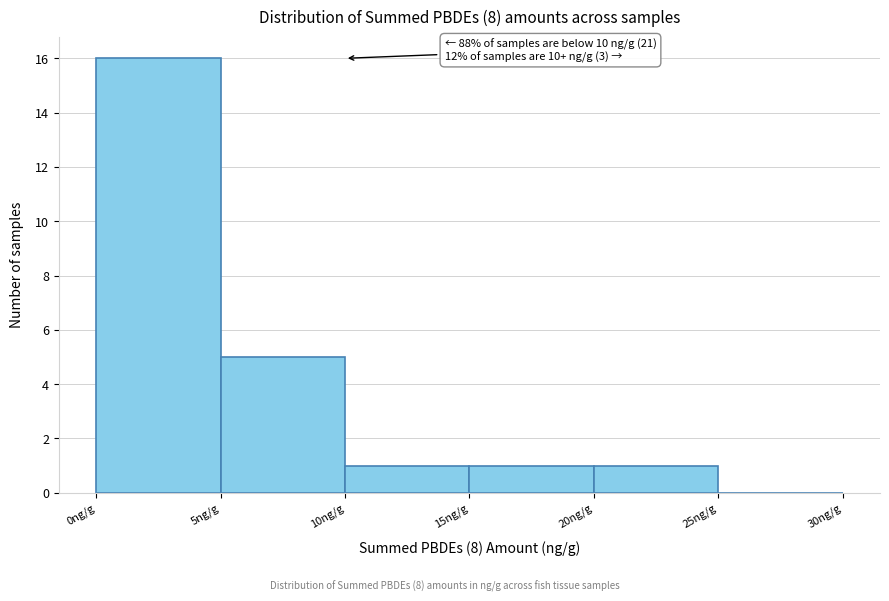

Which range on the x-axis has the tallest bar?

0 to 5